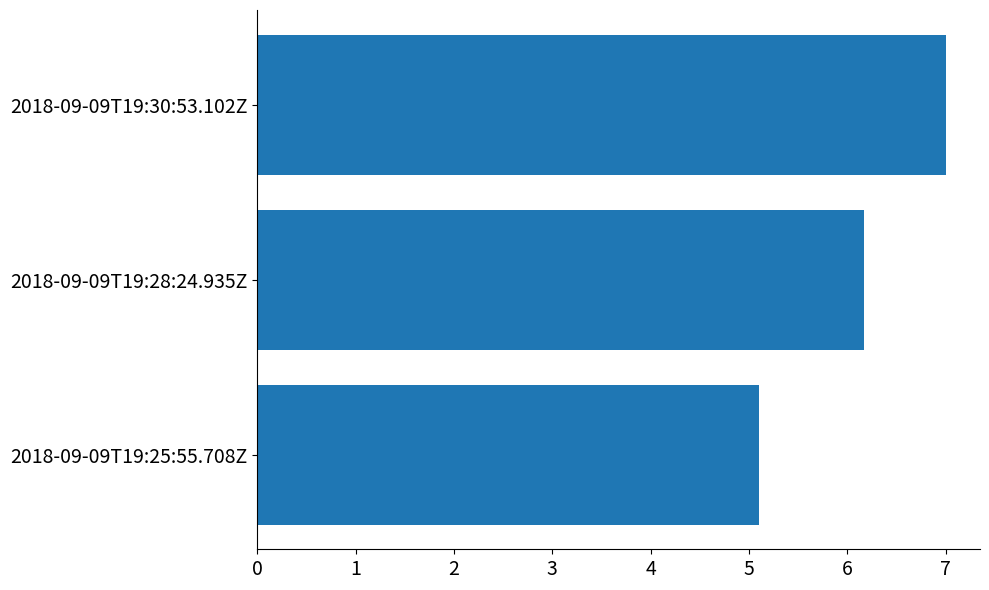

What is the average value?

6.1